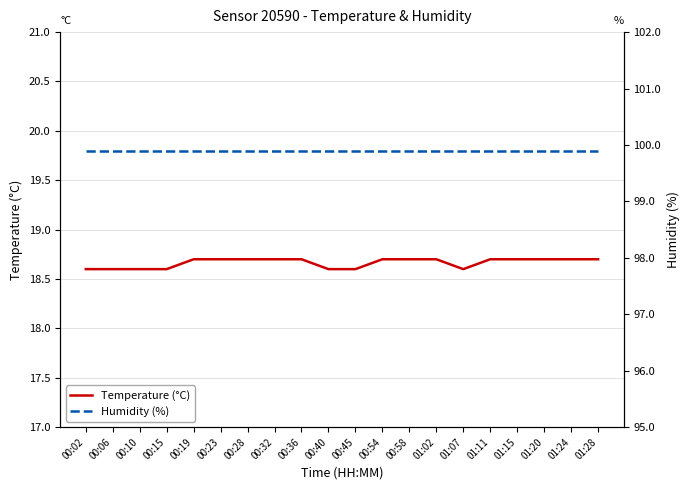

What are all the series names shown in the legend?

Temperature (°C), Humidity (%)